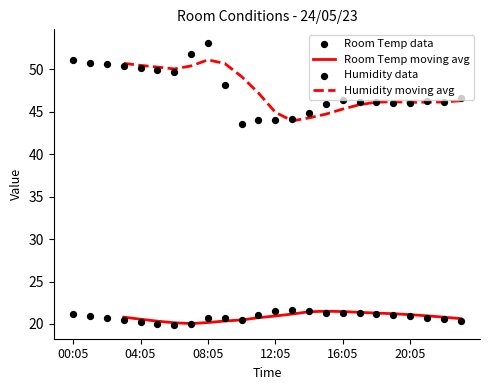

Which series has the widest spread of Y values?

Humidity